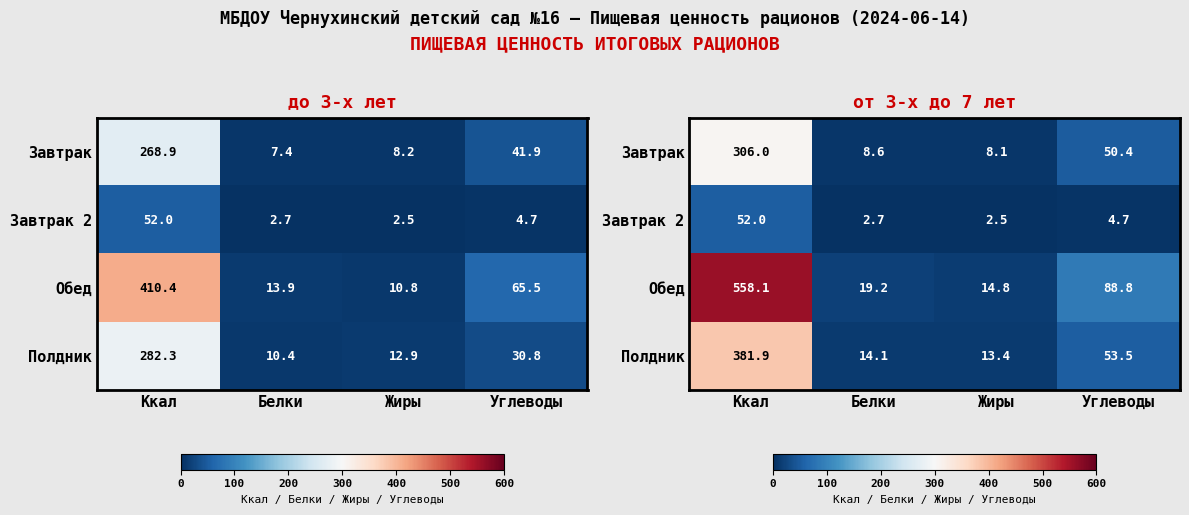

Which series has the largest range (max minus min)?

Обед